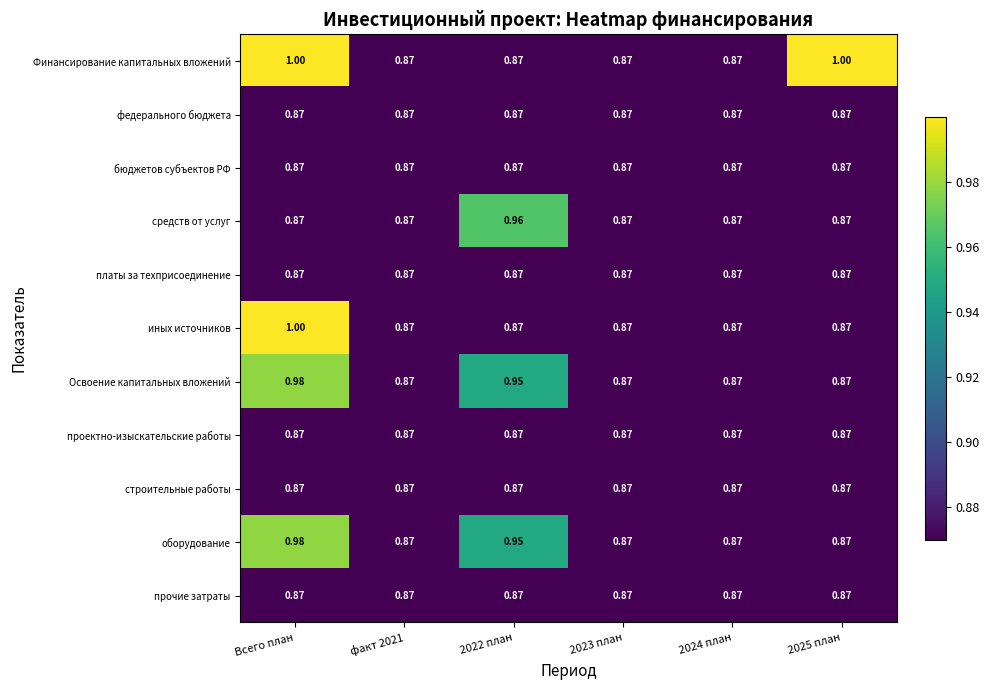

At which category is the sum across all series the highest?

Всего план